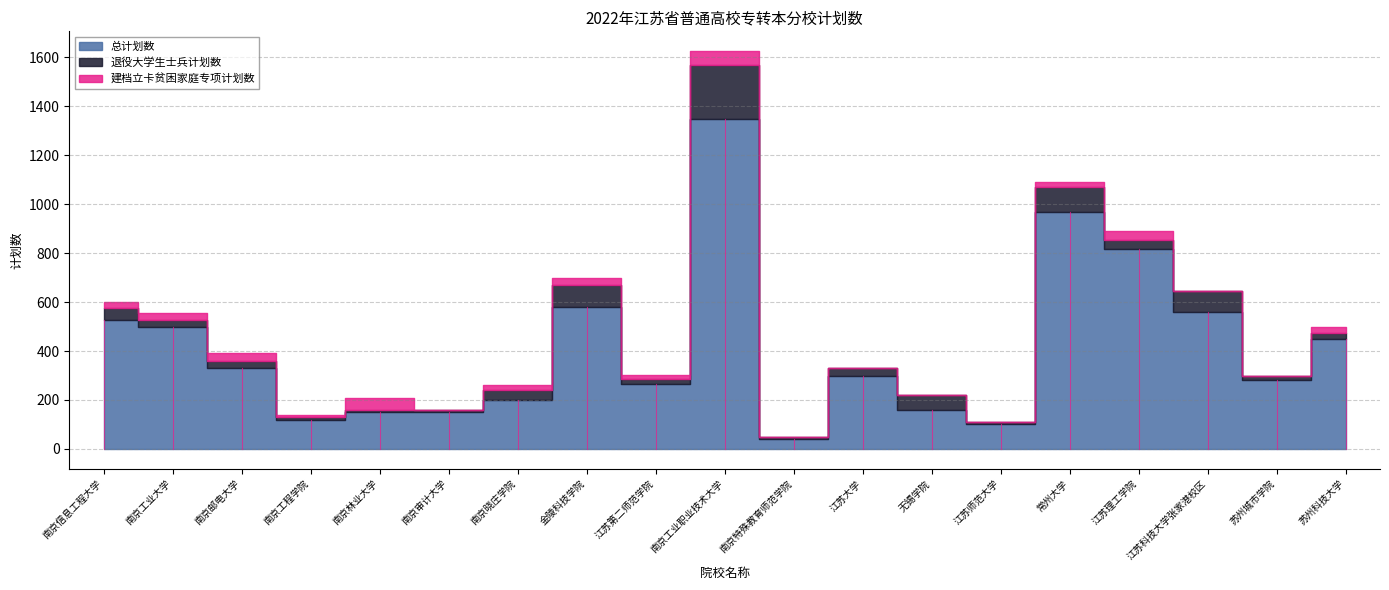

What is the value of the 总计划数 point at the 19th from the left?

450